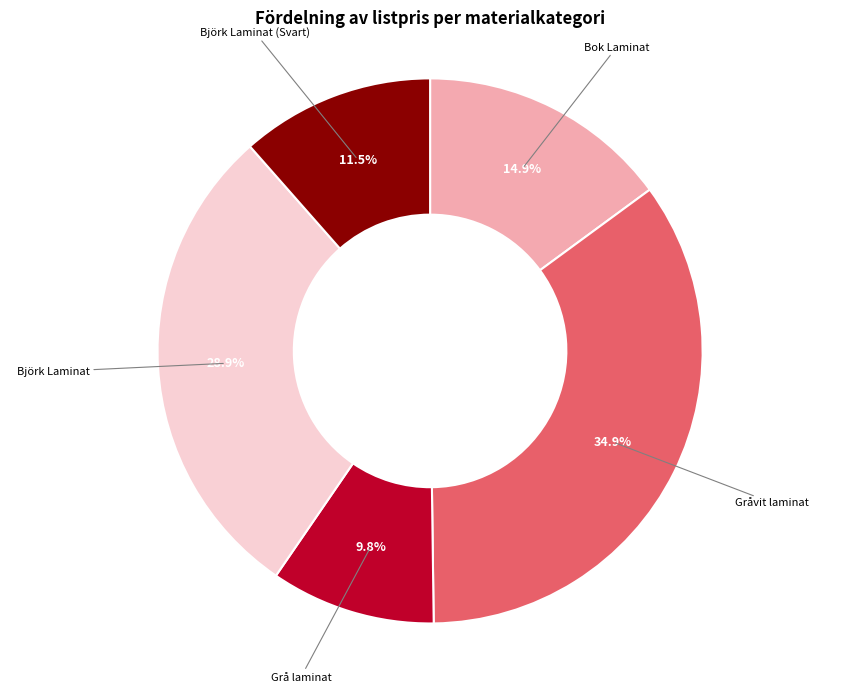

Is there any slice that represents more than half of the pie?

No